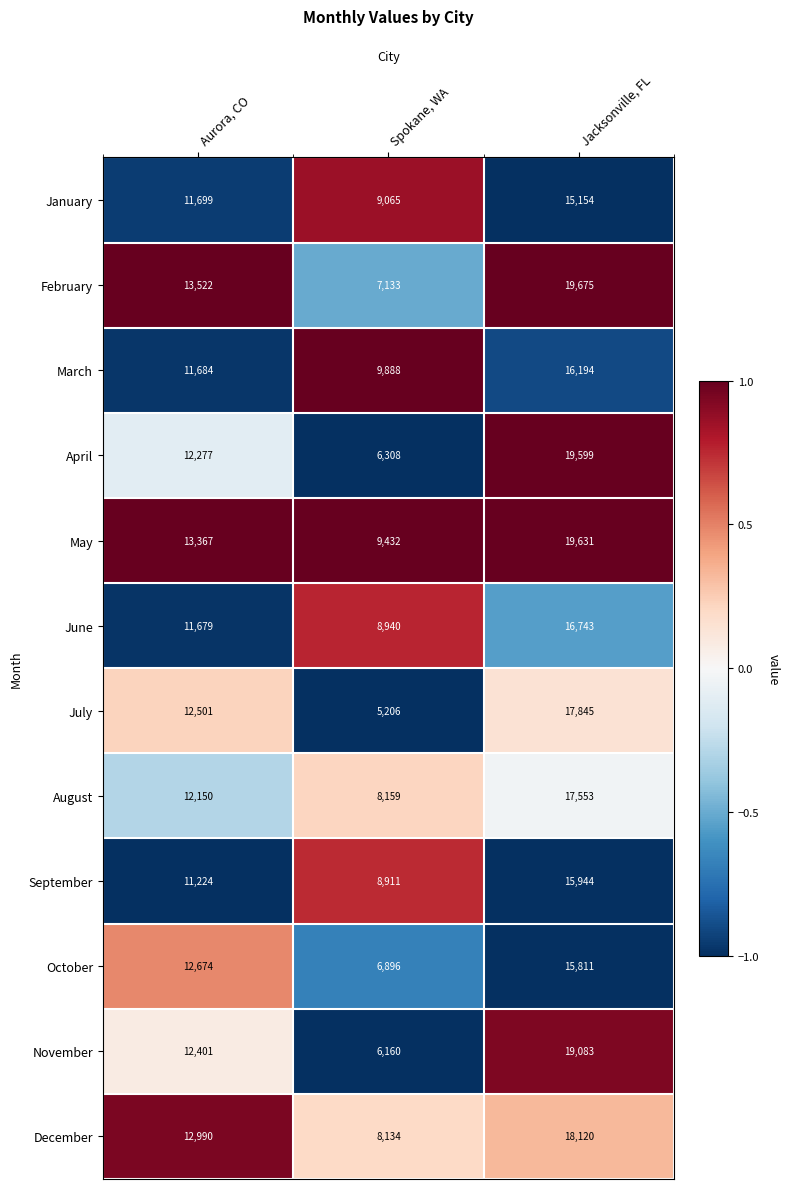

Where is March nearest to the value 13041?

Aurora, CO